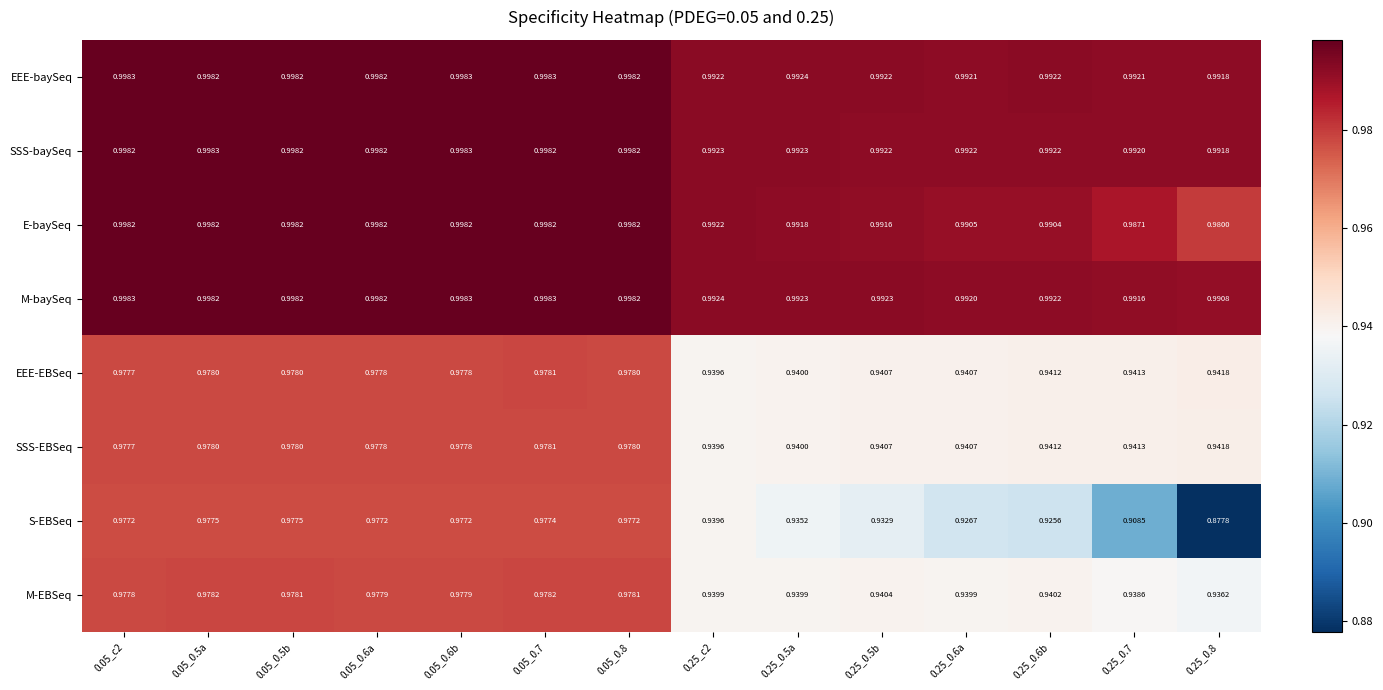

Which series has the largest range (max minus min)?

S-EBSeq